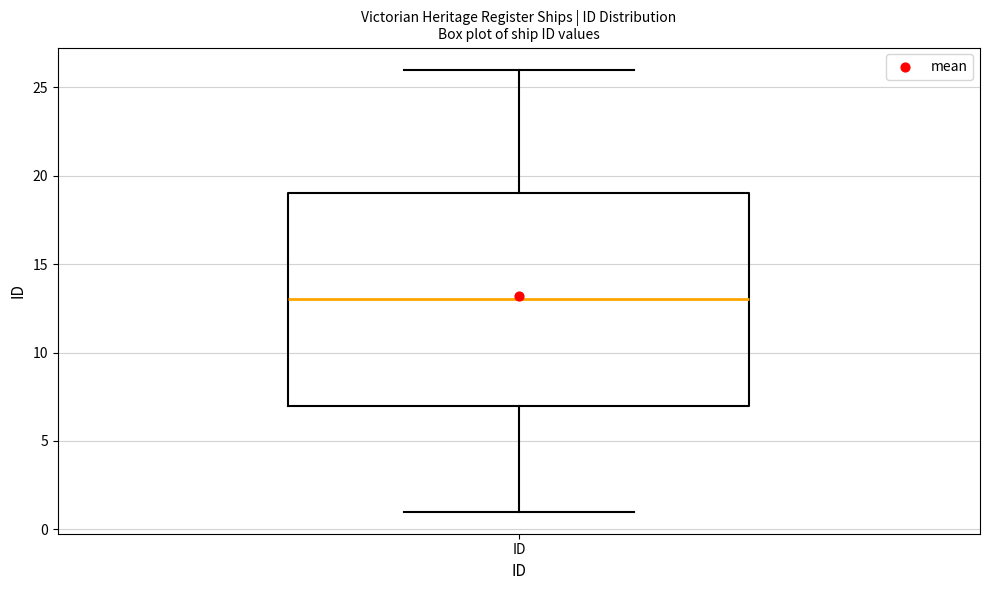

Where does the lower whisker of the box for ID end on the y-axis? The values are not printed on the chart, so give them approximately, as read against the axis.

1